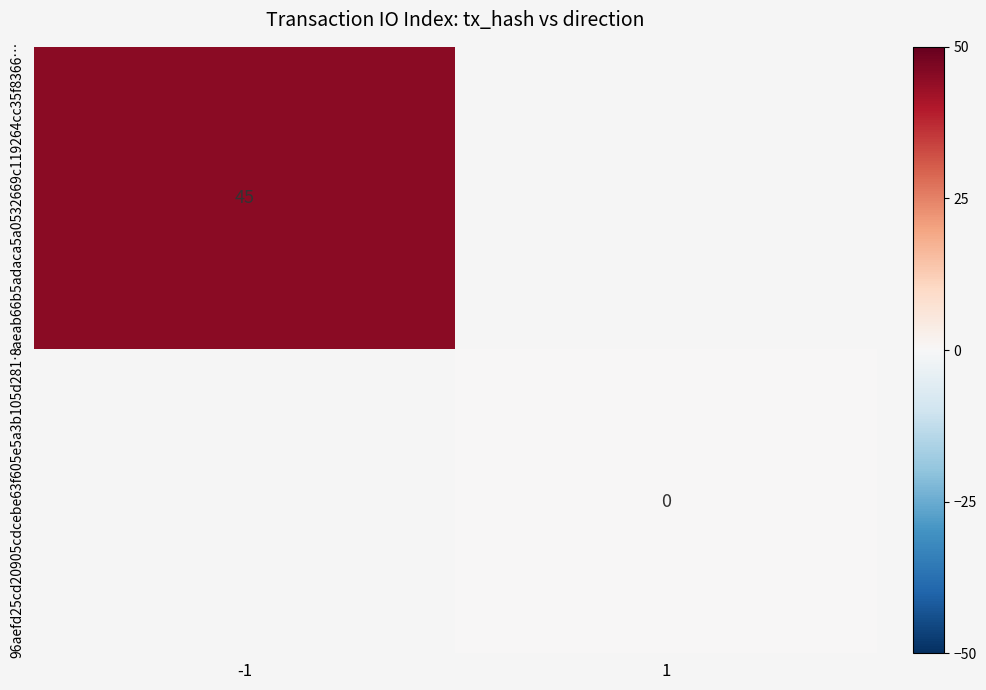

The value of 8aeab66b5adaca5a0532669c119264cc35f8366… at -1 is 29. True or false?

False